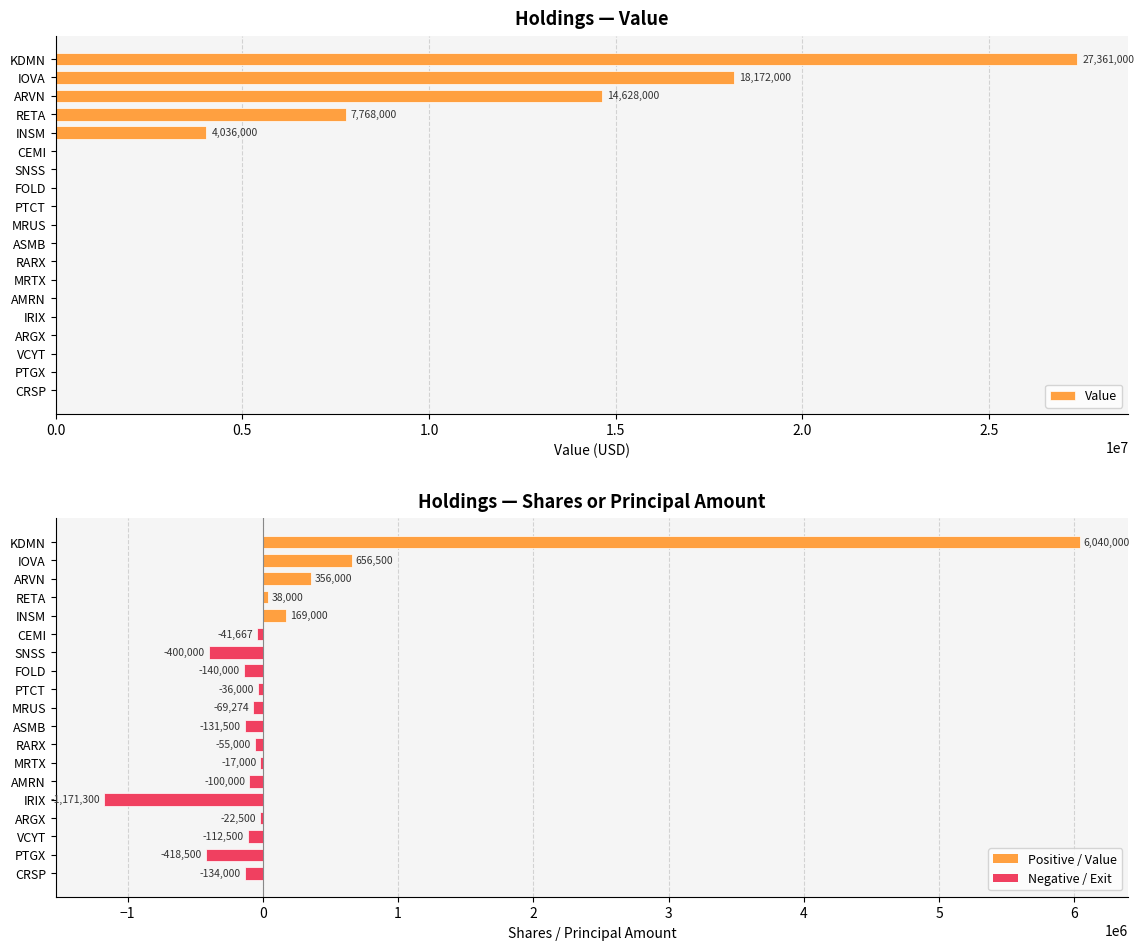

Reading right to left, list all the values displayed in this chart.

Value: 0	0	0	0	0	0	0	0	0	0	0	0	0	0	4036000	7768000	14628000	18172000	27361000
Shares or Principal Amount: -134000	-418500	-112500	-22500	-1171300	-100000	-17000	-55000	-131500	-69274	-36000	-140000	-400000	-41667	169000	38000	356000	656500	6040000